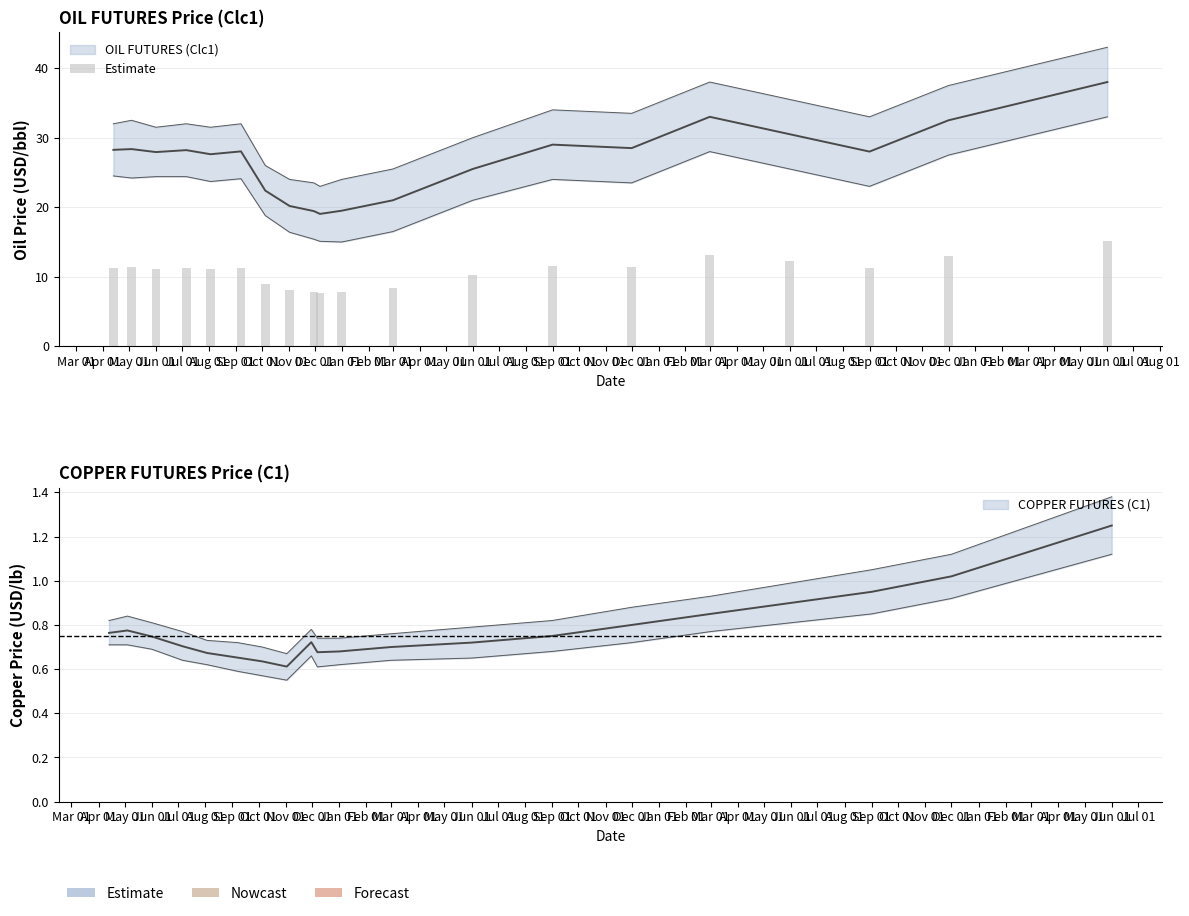

What is the value of the COPPER FUTURES (C1) bar at the 20th from the left?

1.2